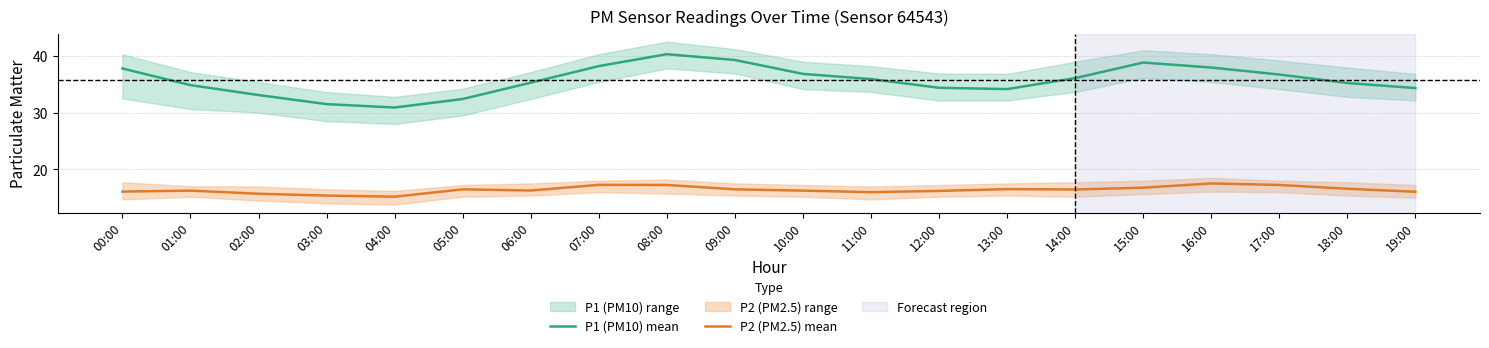

Does the chart have visible grid lines?

Yes